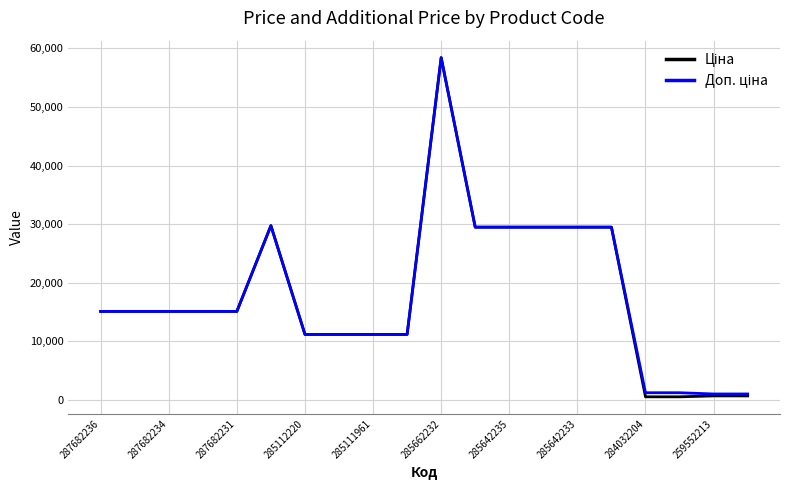

Does the chart have visible grid lines?

Yes